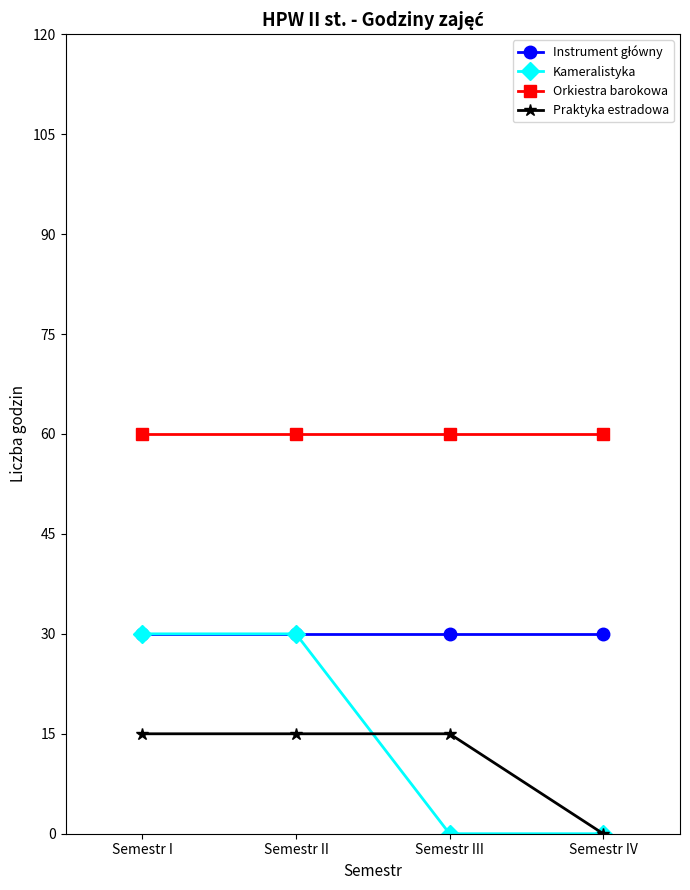

Which series has the largest total across all categories?

Orkiestra barokowa